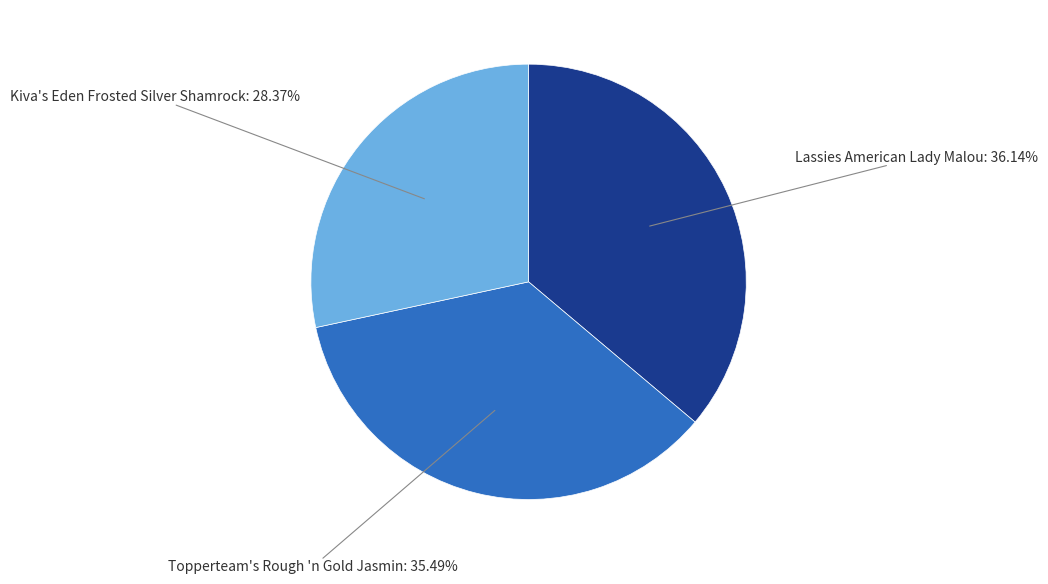

Does any single category account for the majority?

No